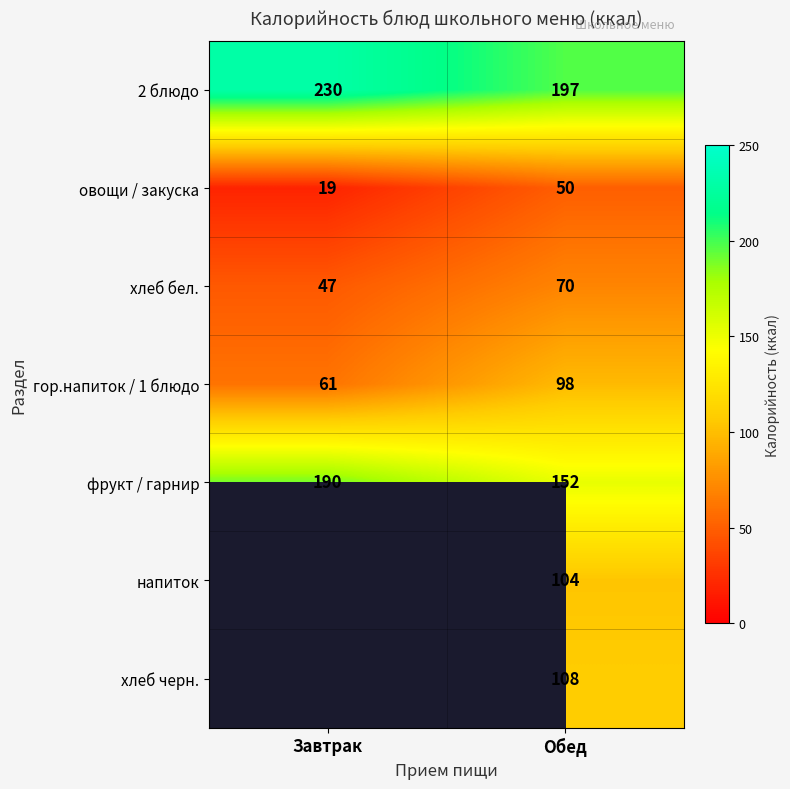

What is the average value of the 2 блюдо series?

214